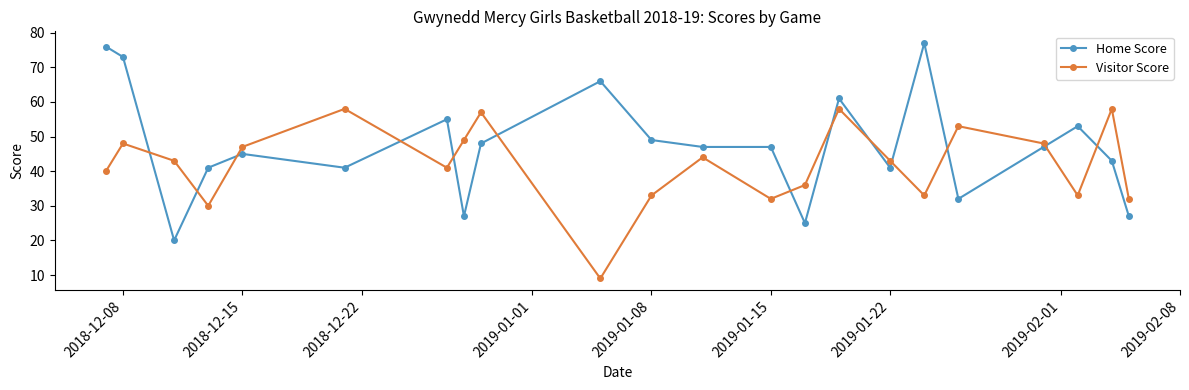

What is the average value of the Home Score series?

47